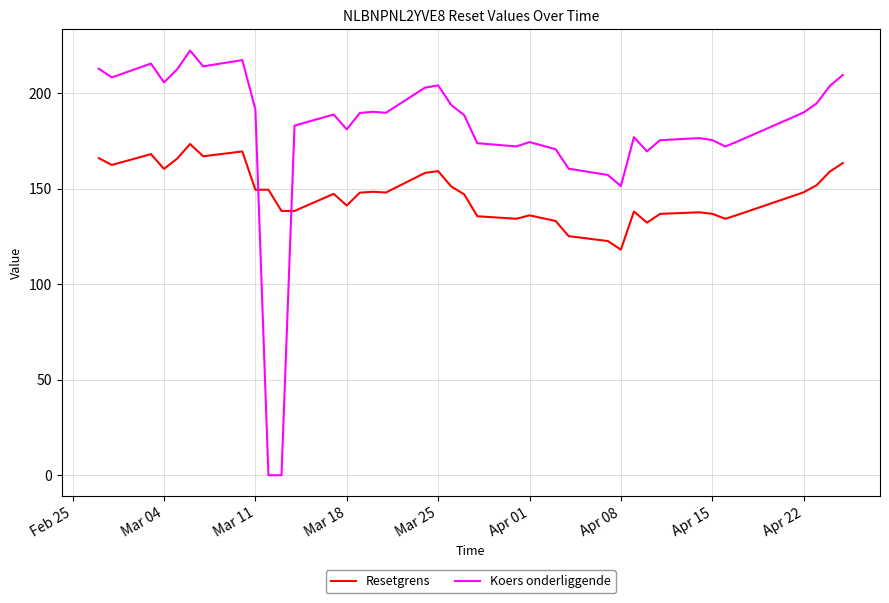

List the series in order of their peak value, lowest first.

Resetgrens, Koers onderliggende